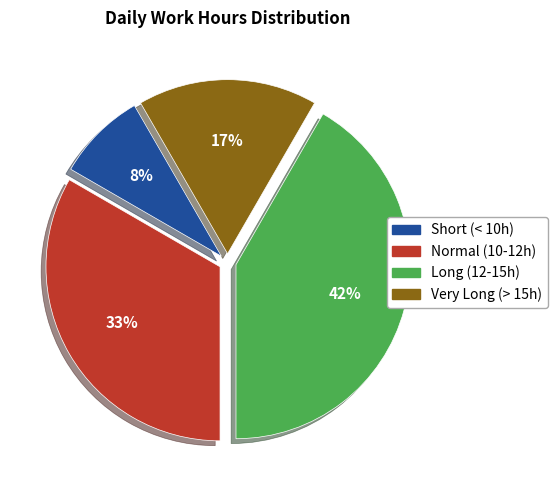

Which category has the biggest portion of the pie?

Long (12-15h)